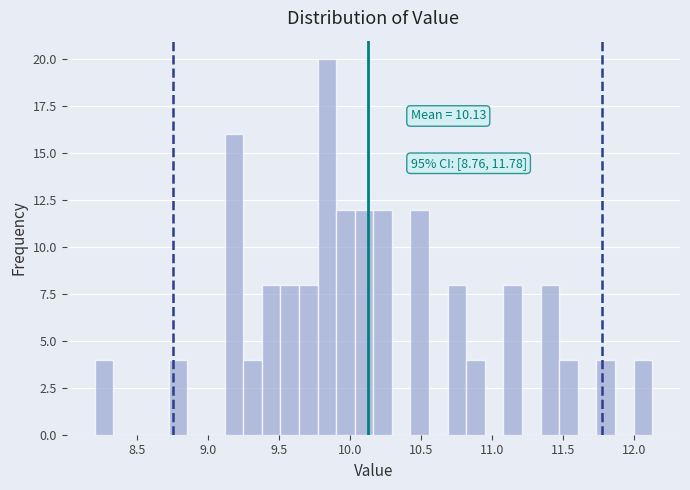

Read against the x-axis, roughly where is the centre of the tallest bar?

9.85